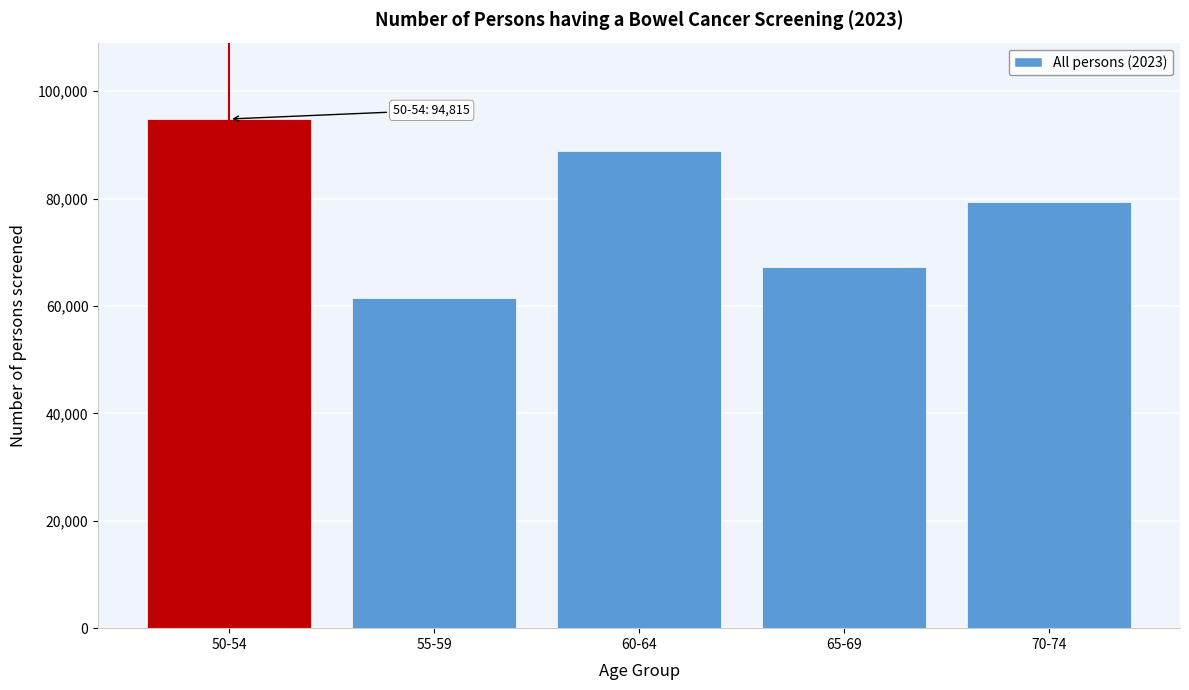

Reading left to right, list all the values displayed in this chart.

50-54=94815	55-59=61559	60-64=88786	65-69=67293	70-74=79287